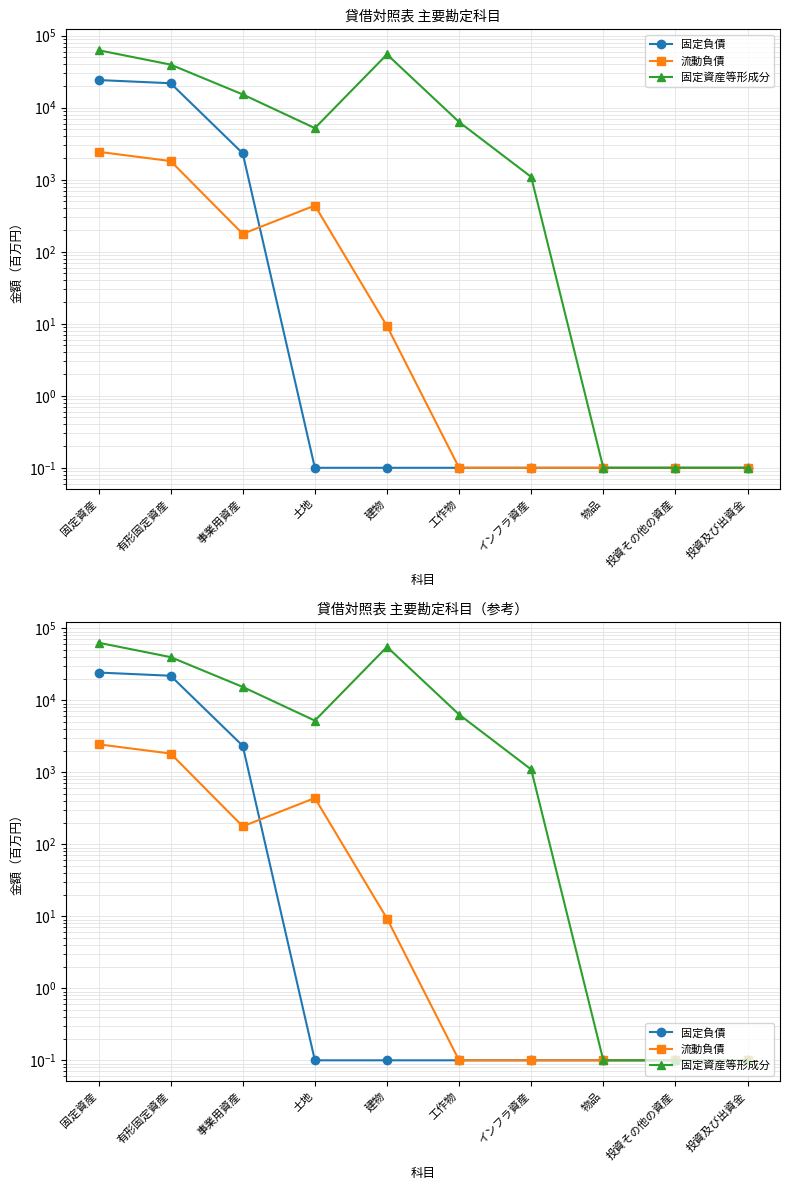

After their last crossing, which series has the higher values: 固定負債 or 流動負債?

流動負債